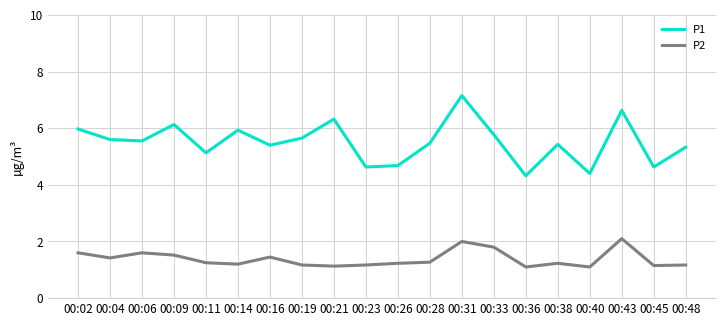

What is the average value of the P1 series?

5.5